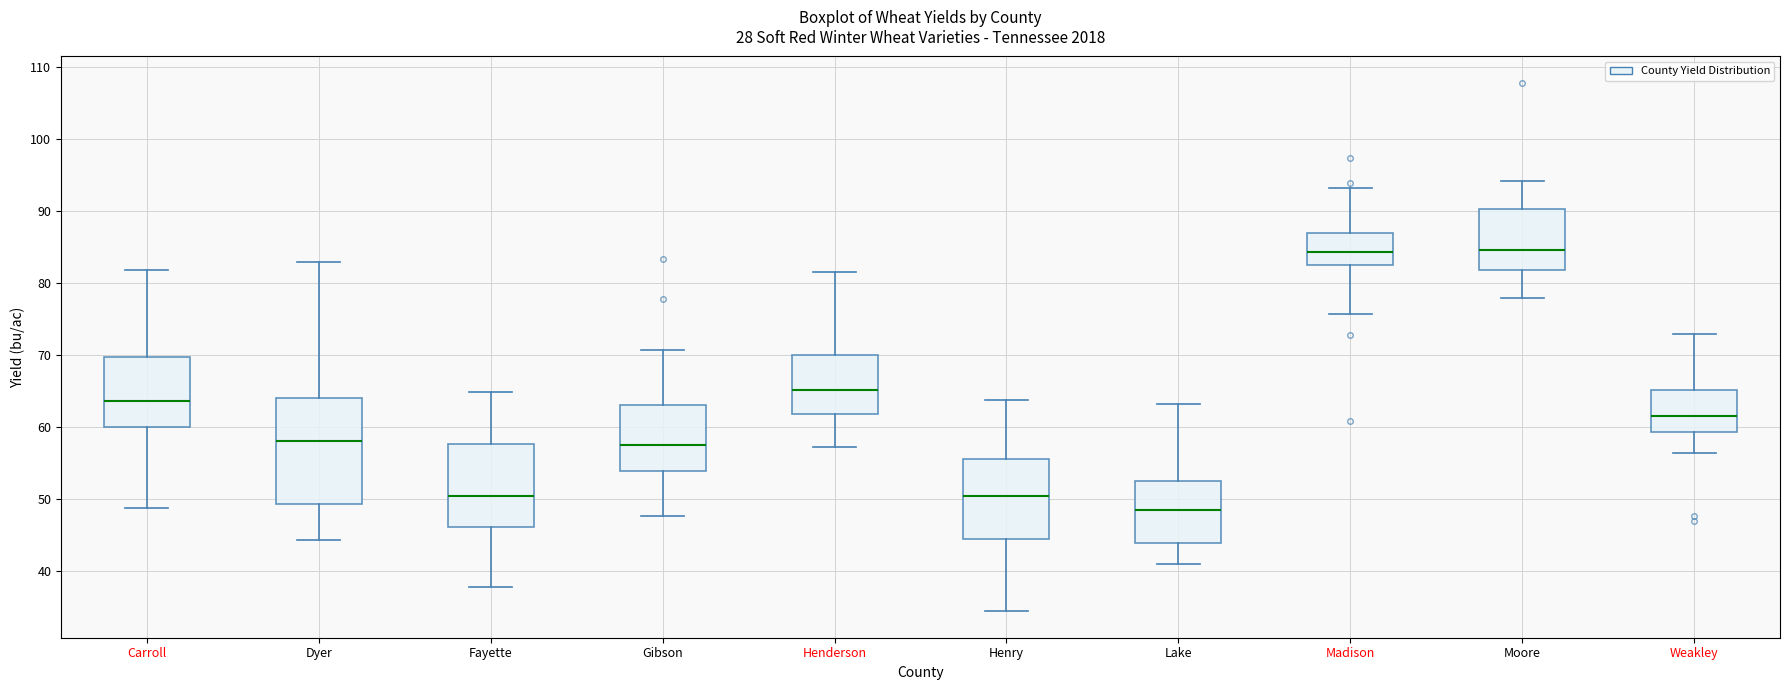

Reading left to right, transcribe this box plot: for each box, give where its median line is, the range the box spans, and where its two whiskers end, as read against the y-axis. The values are not printed on the chart, so give them approximately, as read against the axis.

Carroll: median 64, box 60 to 70, whiskers 49 to 82
Dyer: median 58, box 49 to 64, whiskers 44 to 83
Fayette: median 50, box 46 to 58, whiskers 38 to 65
Gibson: median 58, box 54 to 63, whiskers 48 to 71
Henderson: median 65, box 62 to 70, whiskers 57 to 82
Henry: median 50, box 44 to 56, whiskers 34 to 64
Lake: median 49, box 44 to 53, whiskers 41 to 63
Madison: median 84, box 82 to 87, whiskers 76 to 93
Moore: median 85, box 82 to 90, whiskers 78 to 94
Weakley: median 61, box 59 to 65, whiskers 56 to 73